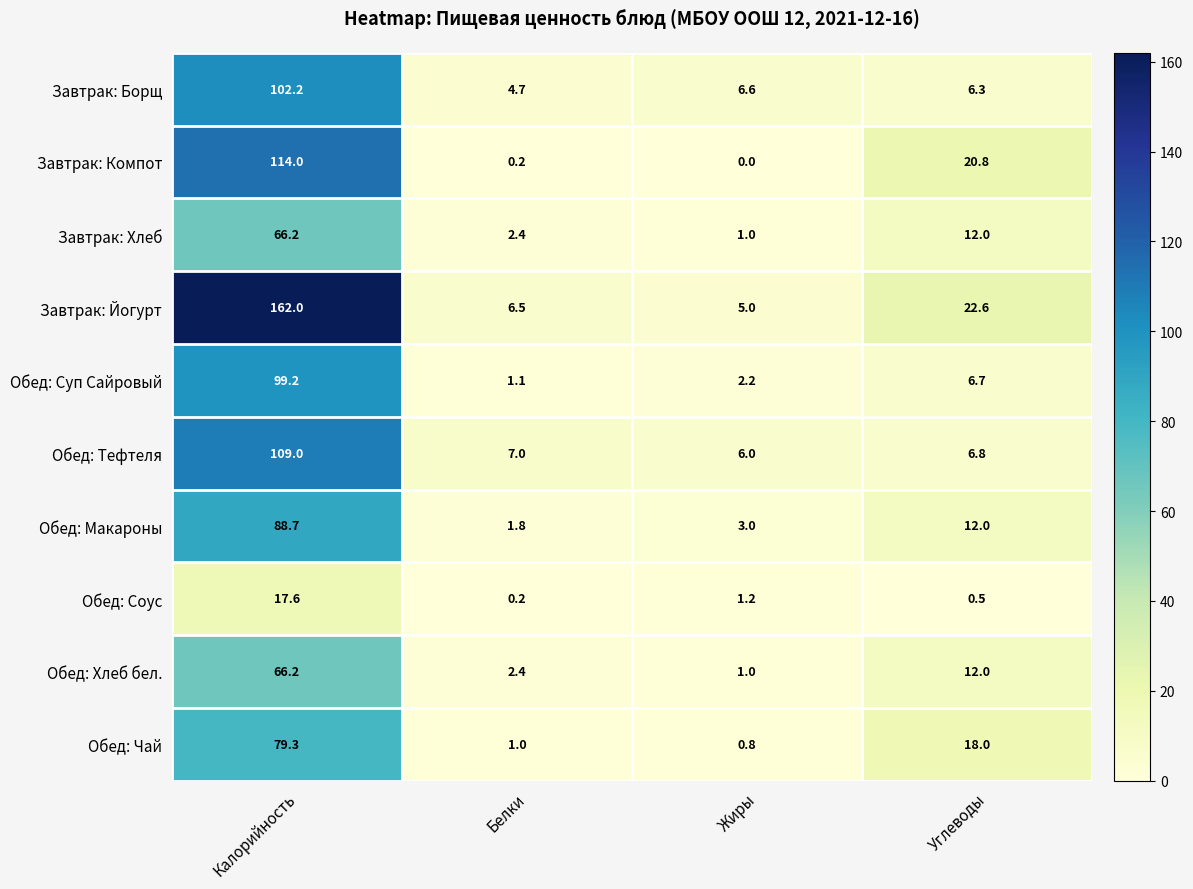

The Обед: Тефтеля series shows 144.2 at Калорийность. True or false?

False